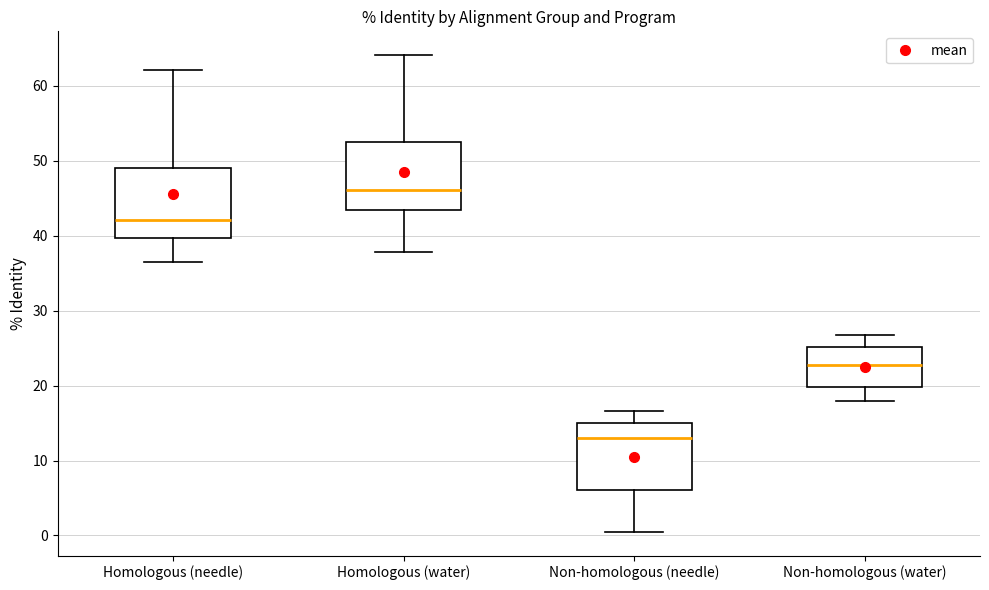

Where does the median line of the box for Non-homologous (needle) sit on the y-axis? The values are not printed on the chart, so give them approximately, as read against the axis.

13